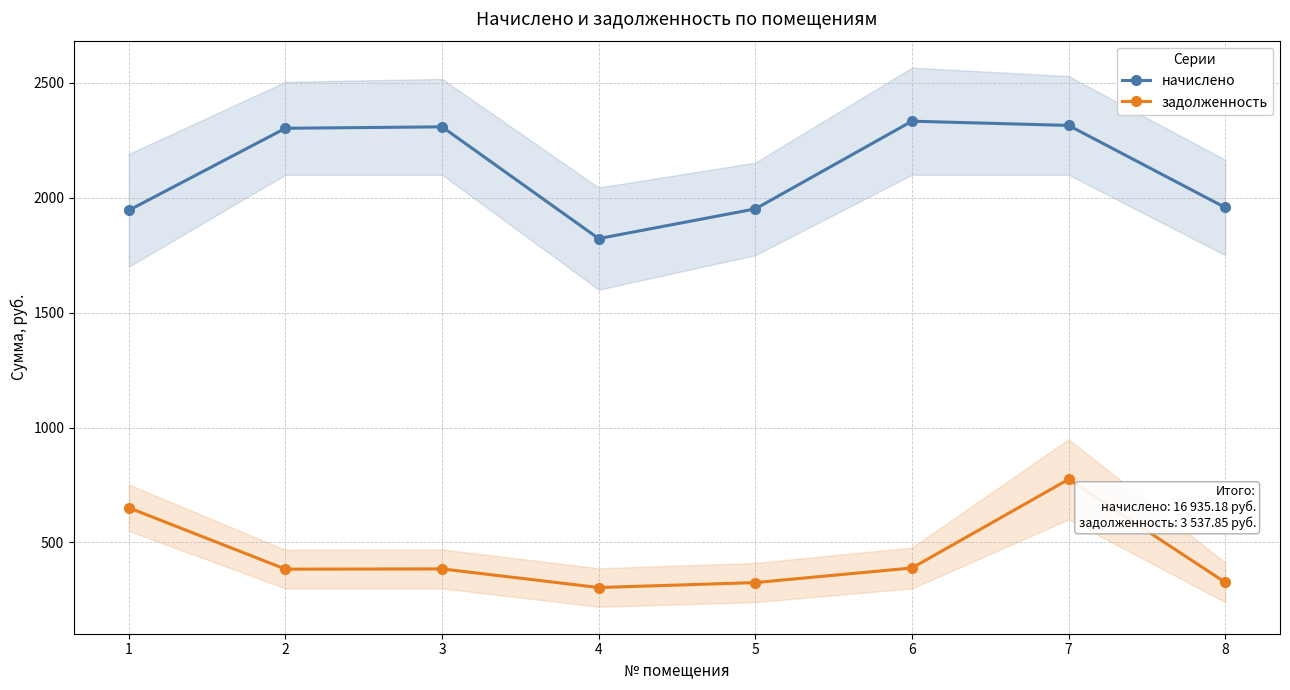

True or false: начислено has a value of 1951.4 at 5.

True